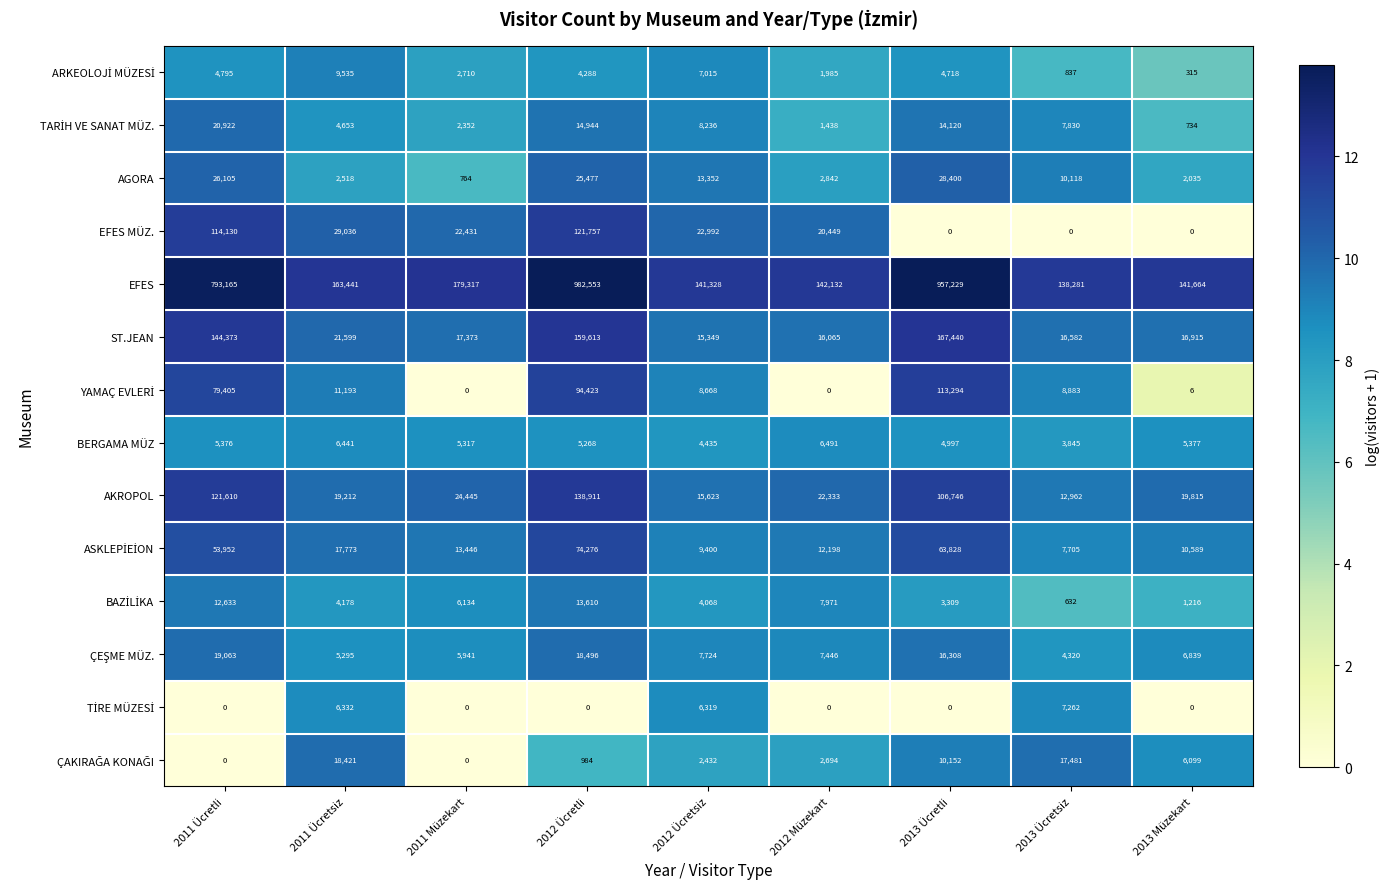

What is the maximum value shown in the chart?

982553